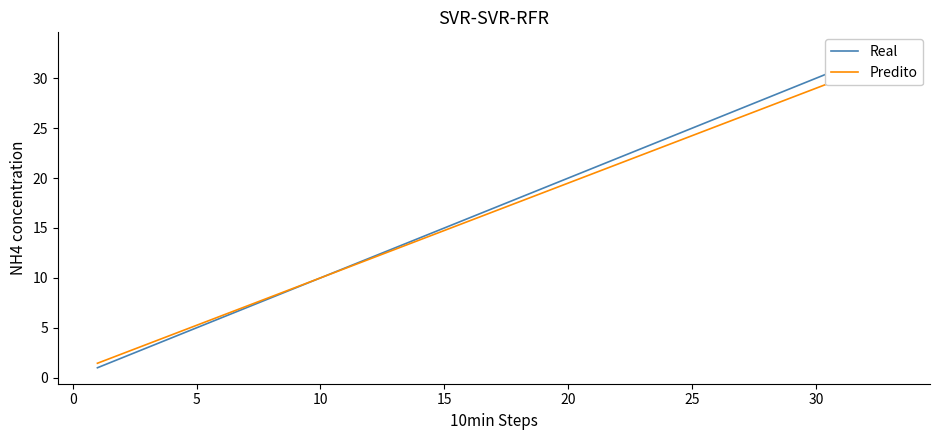

Which series has the largest range (max minus min)?

Real